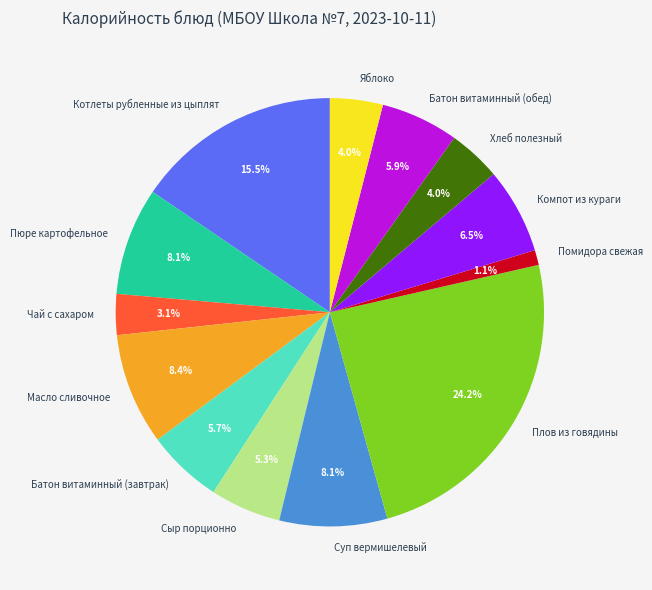

To the nearest percent, what is the combined percentage of Помидора свежая and Плов из говядины?

25%